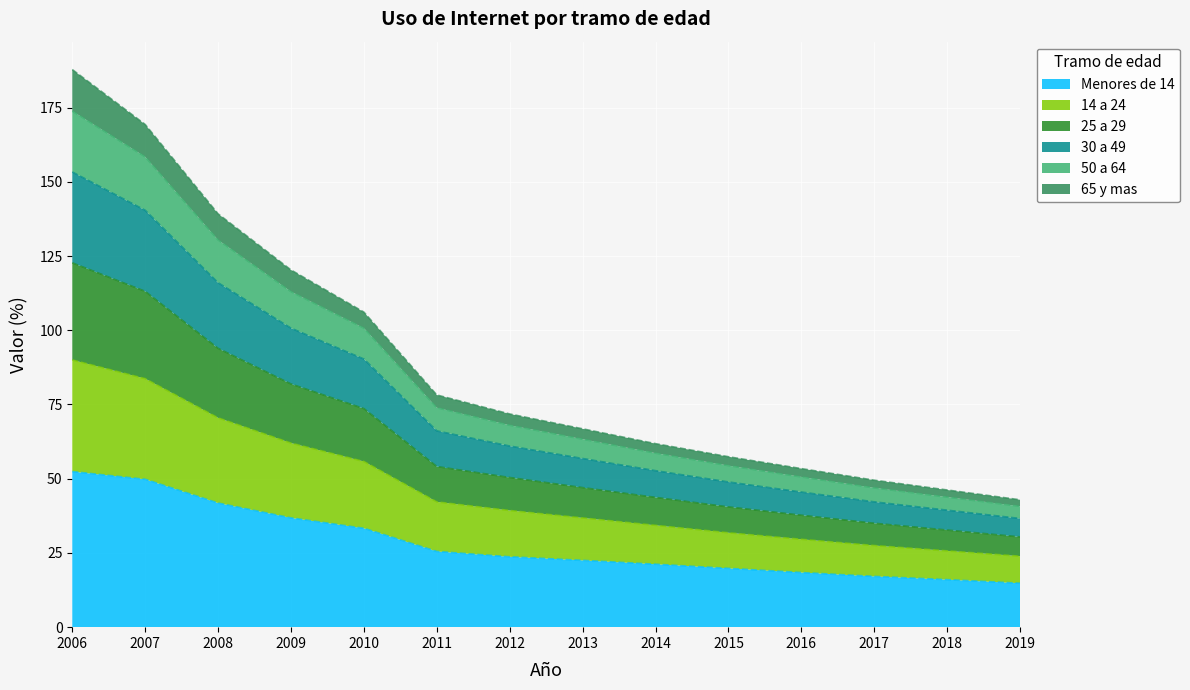

Which label corresponds to the smallest value in the chart?

2019